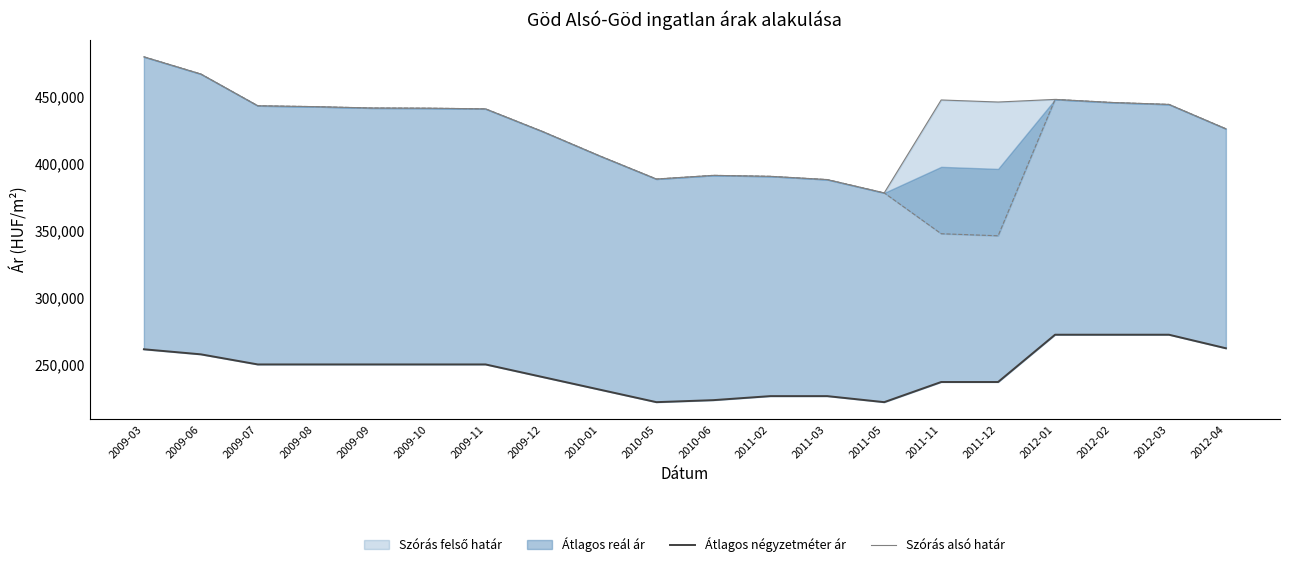

Is it true that Szórás alsó határ equals 111843 at 2010-01?

False